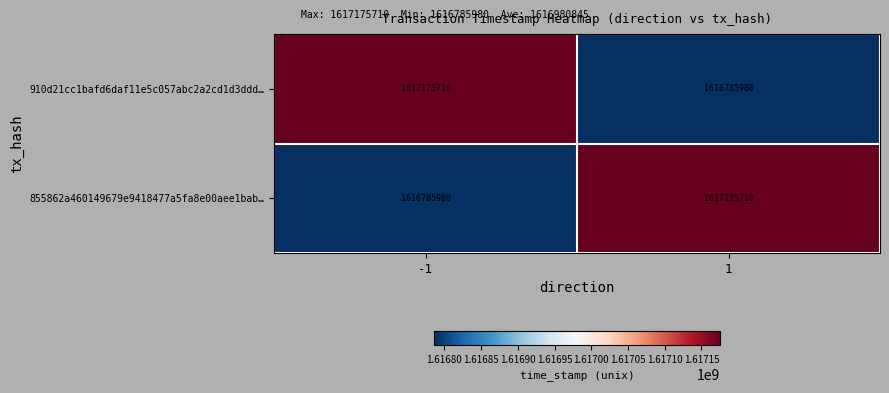

What is the difference between the highest and lowest values at -1?

389730